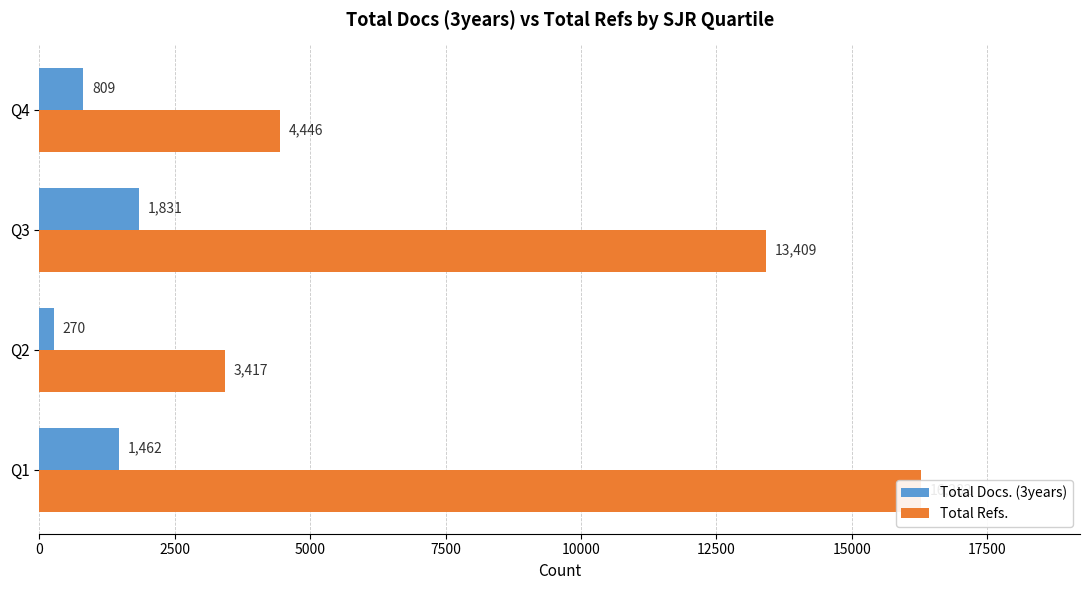

What is the difference between the maximum and second lowest values in the Total Refs. series?

11836